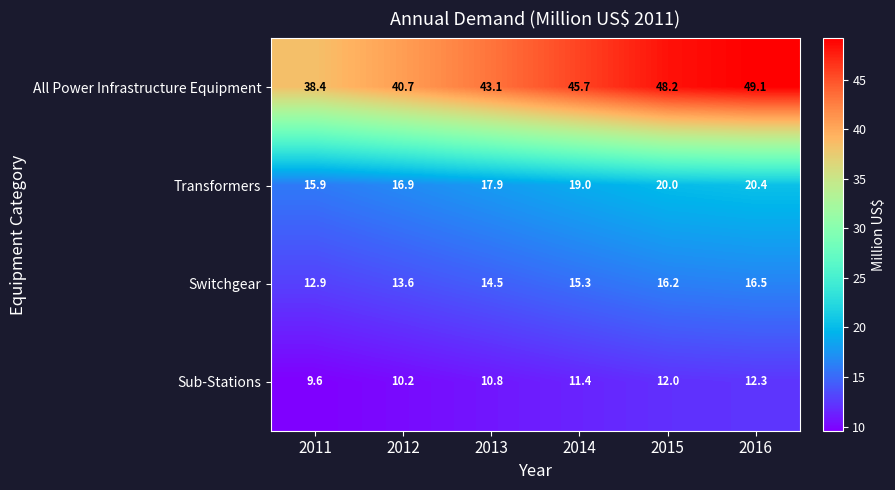

What is the total value across all series at 2016?

98.3